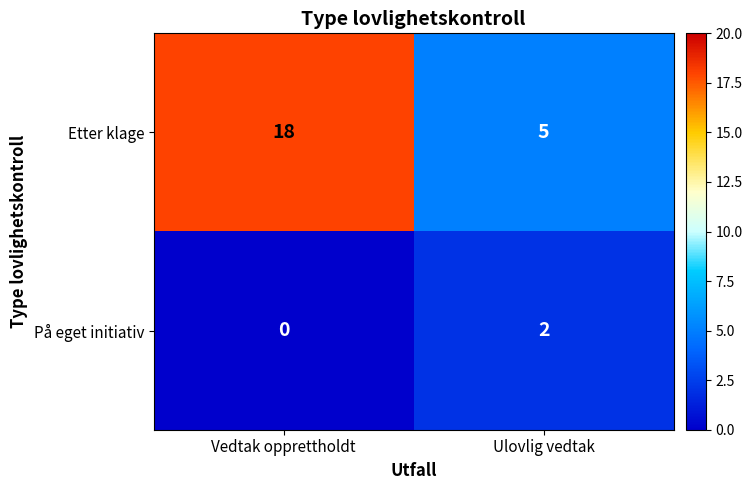

The value of Etter klage at Ulovlig vedtak is 8. True or false?

False